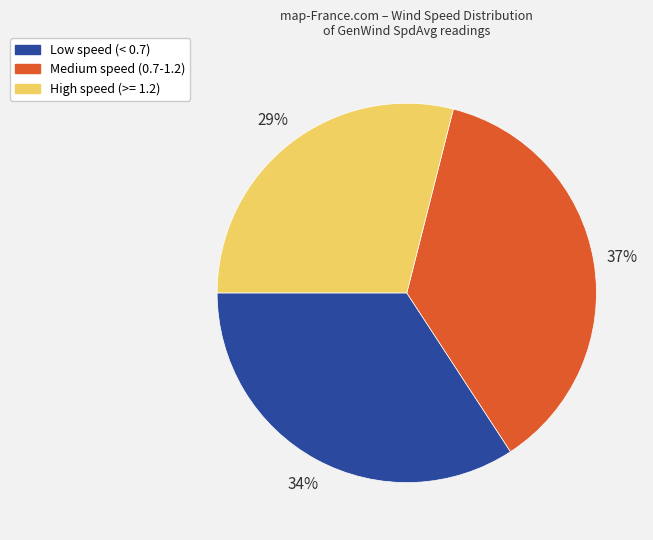

To the nearest percent, what is the difference between the largest and smallest slice percentages?

8%